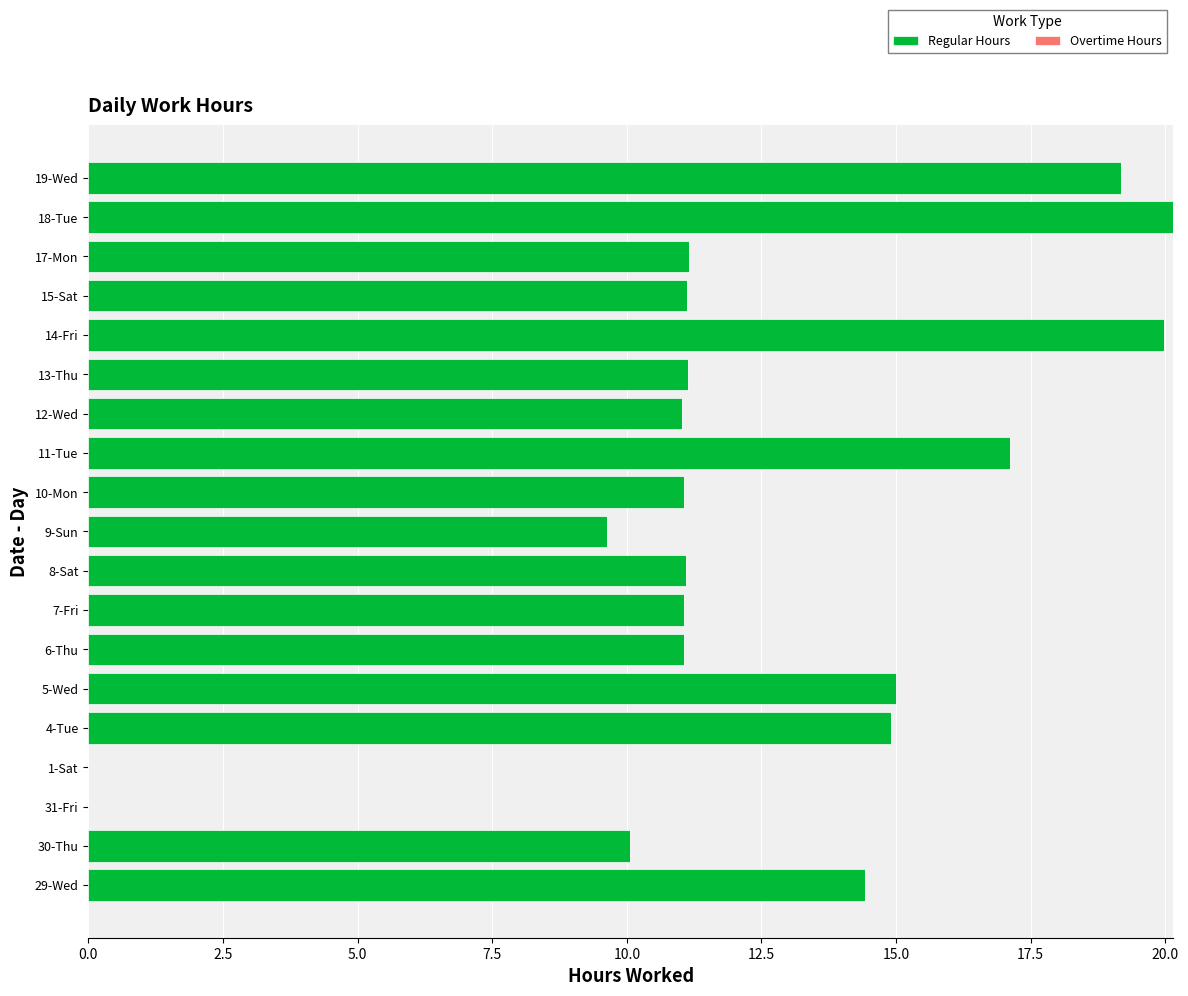

How many categories are shown in the chart?

19